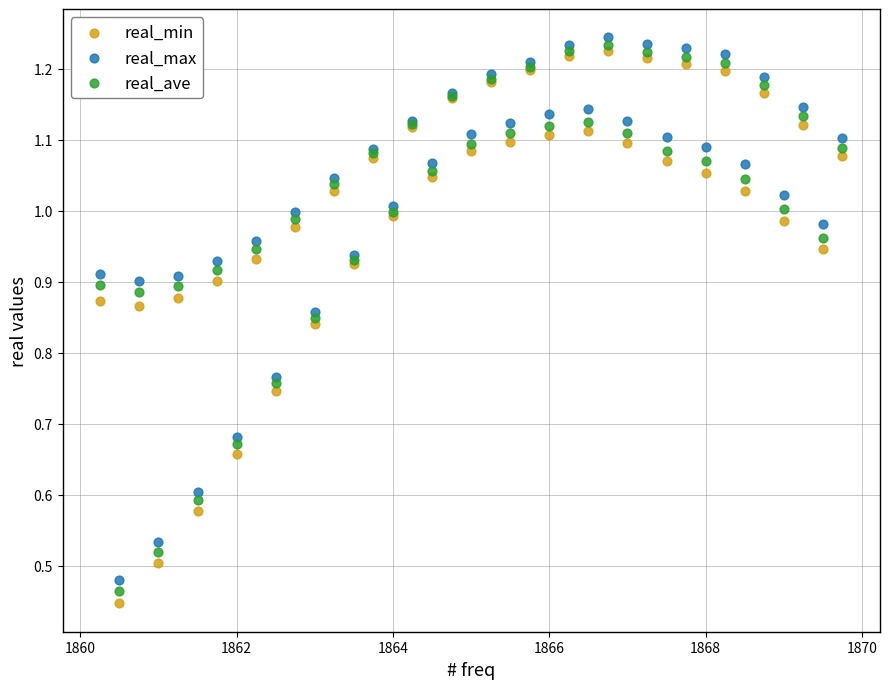

Which series contains the lowest Y value?

real_min